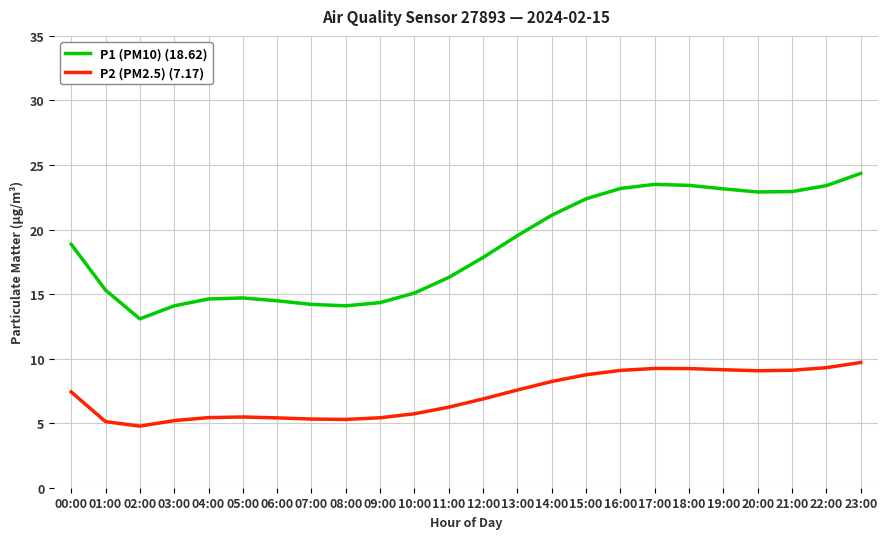

What position from the left is 14:00?

15